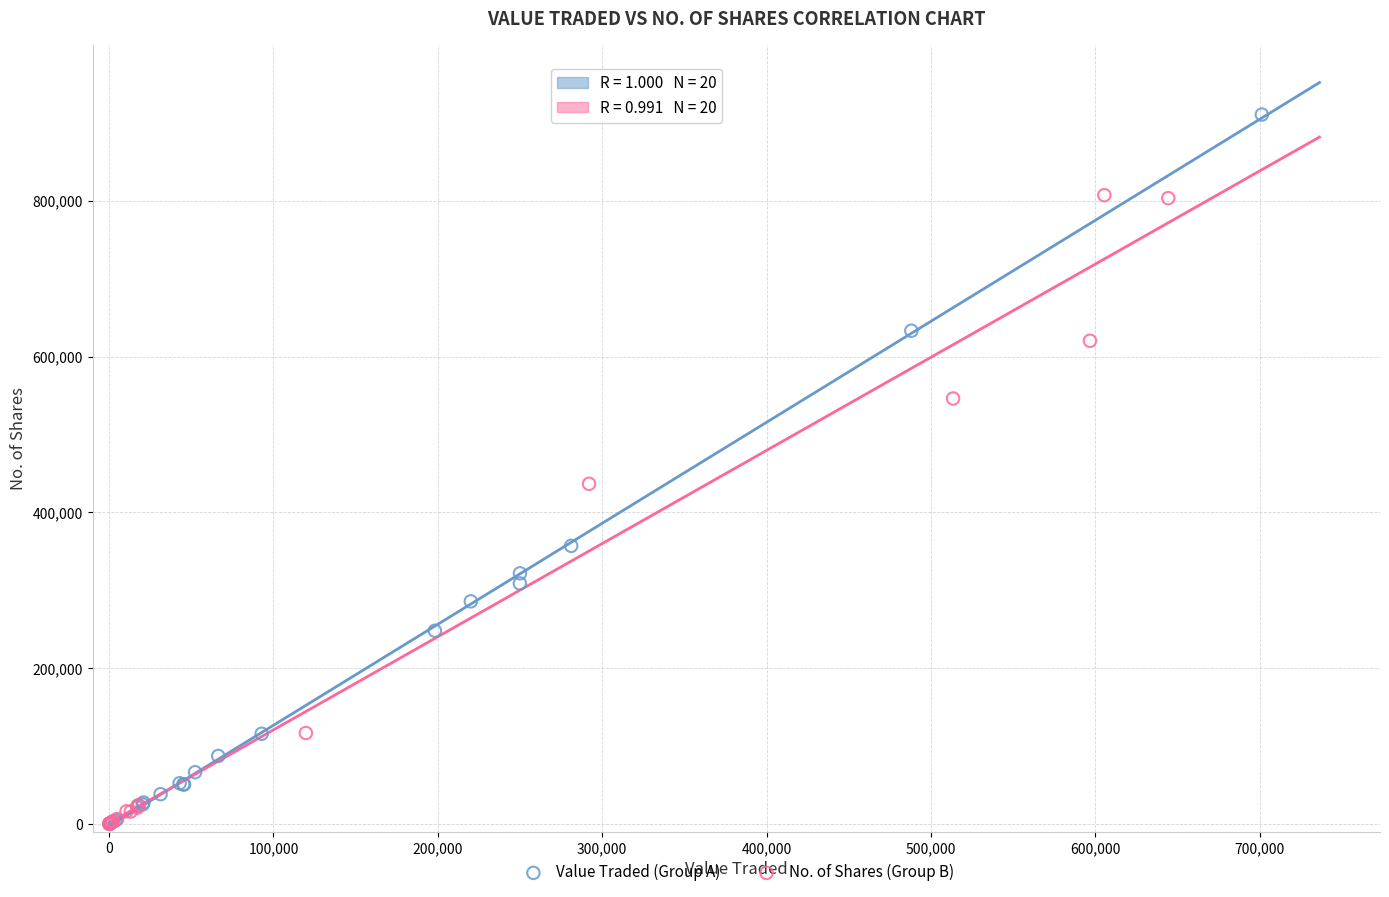

Which series has the widest spread of Y values?

Value Traded (Group A)